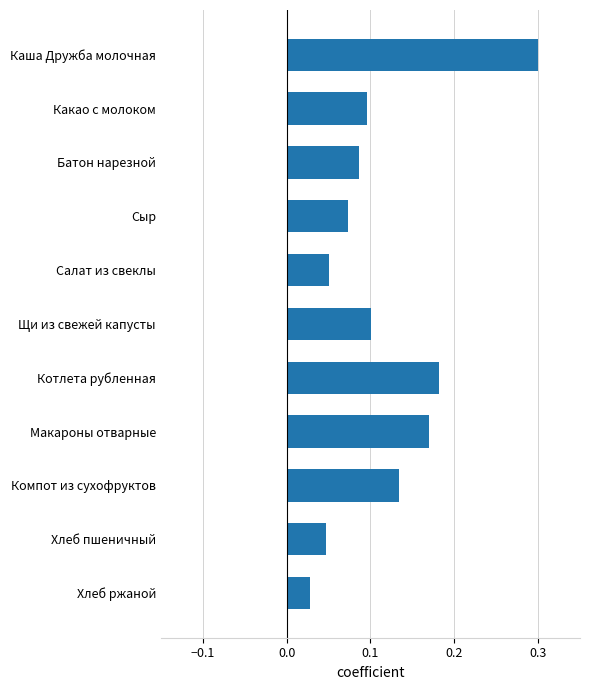

Which label corresponds to the smallest value in the chart?

Хлеб ржаной